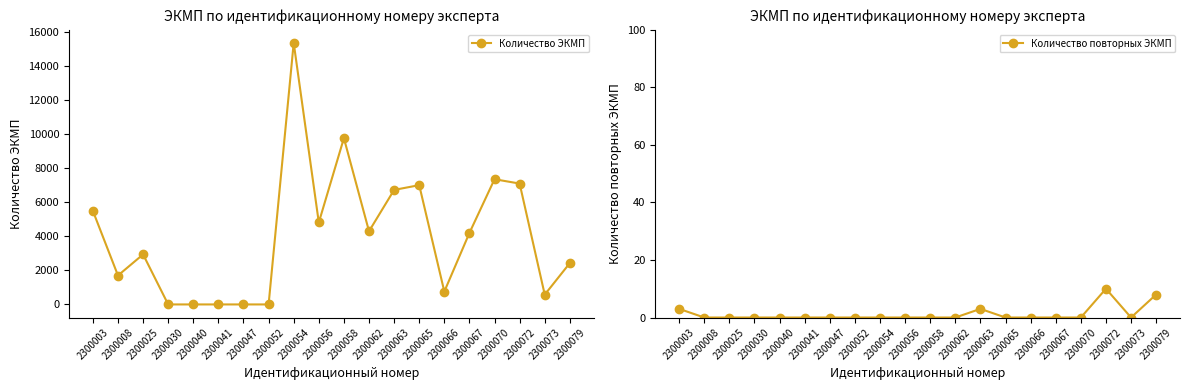

Rank the series by their average value, from lowest to highest.

Количество повторных ЭКМП, Количество ЭКМП